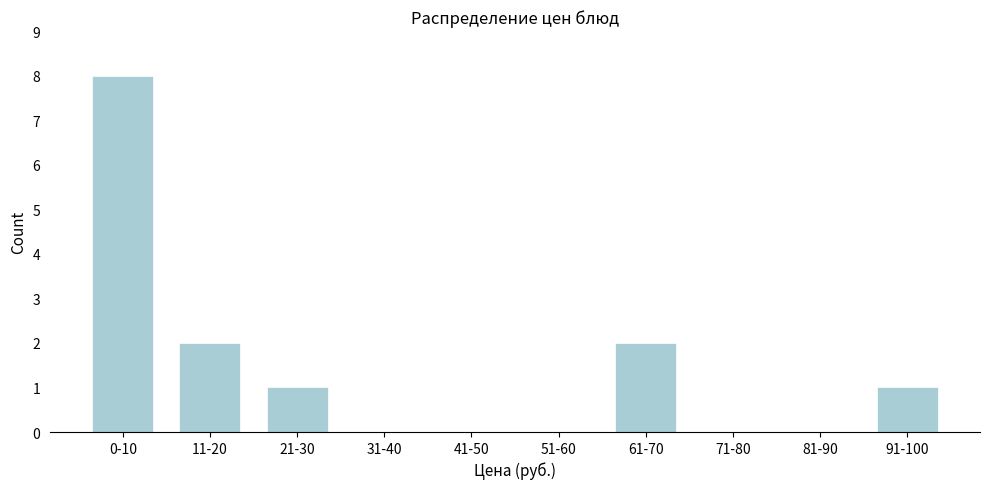

Reading left to right, what are all the values shown in this chart?

0-10=8	11-20=2	21-30=1	31-40=0	41-50=0	51-60=0	61-70=2	71-80=0	81-90=0	91-100=1